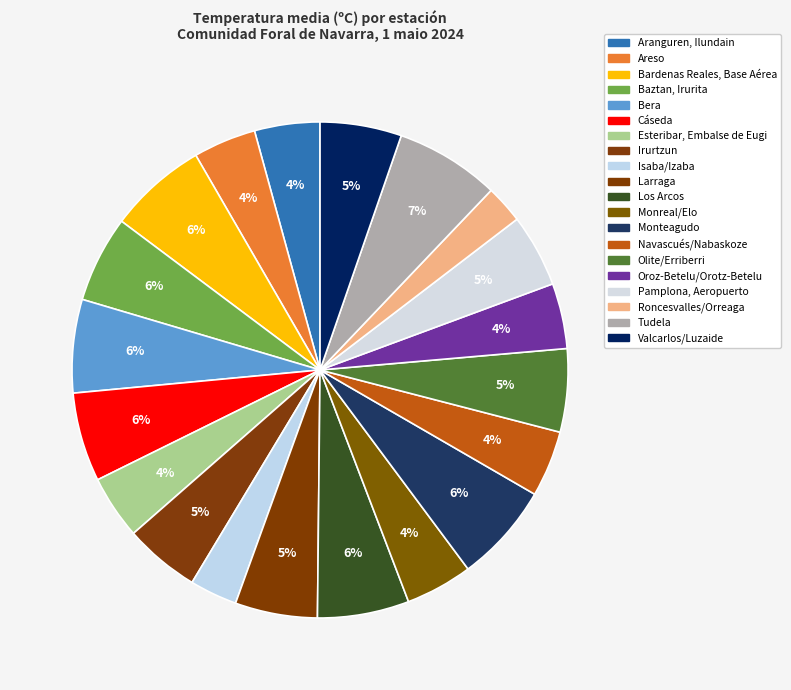

Which has a higher value, Olite/Erriberri or Valcarlos/Luzaide?

Olite/Erriberri